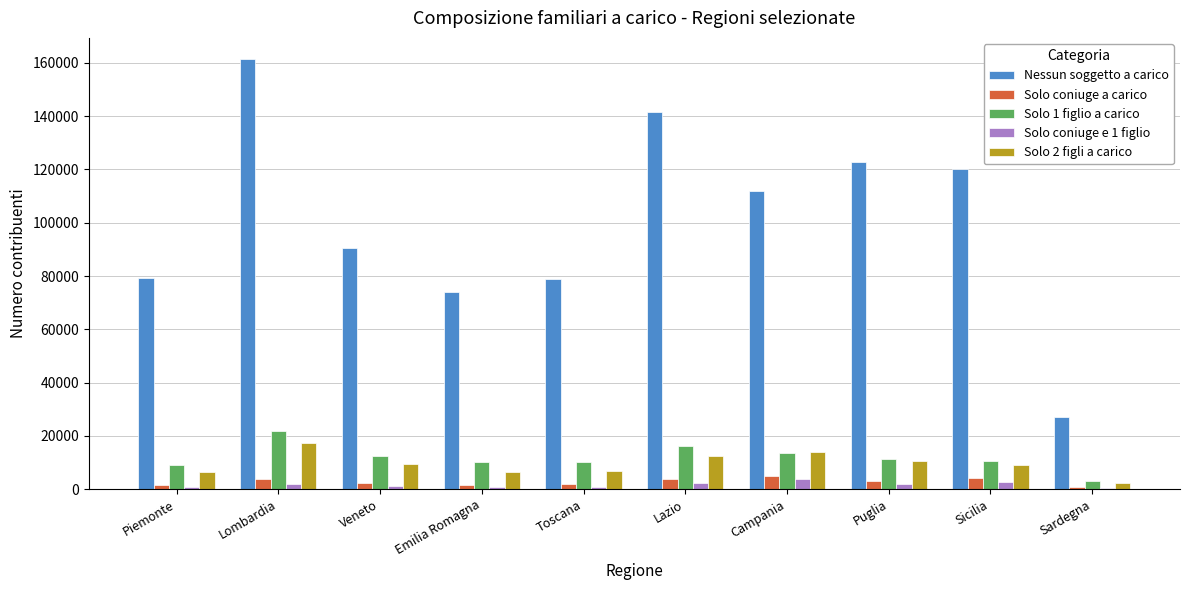

True or false: Solo coniuge e 1 figlio has a value of 2529 at Sicilia.

True